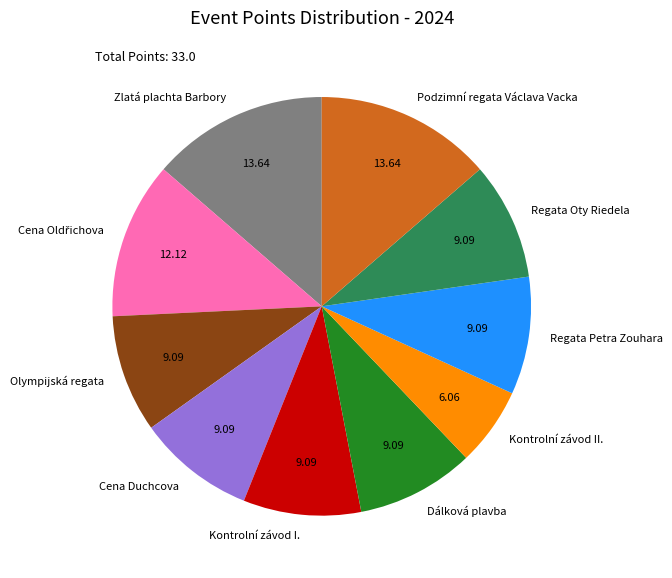

Is there any slice that represents more than half of the pie?

No